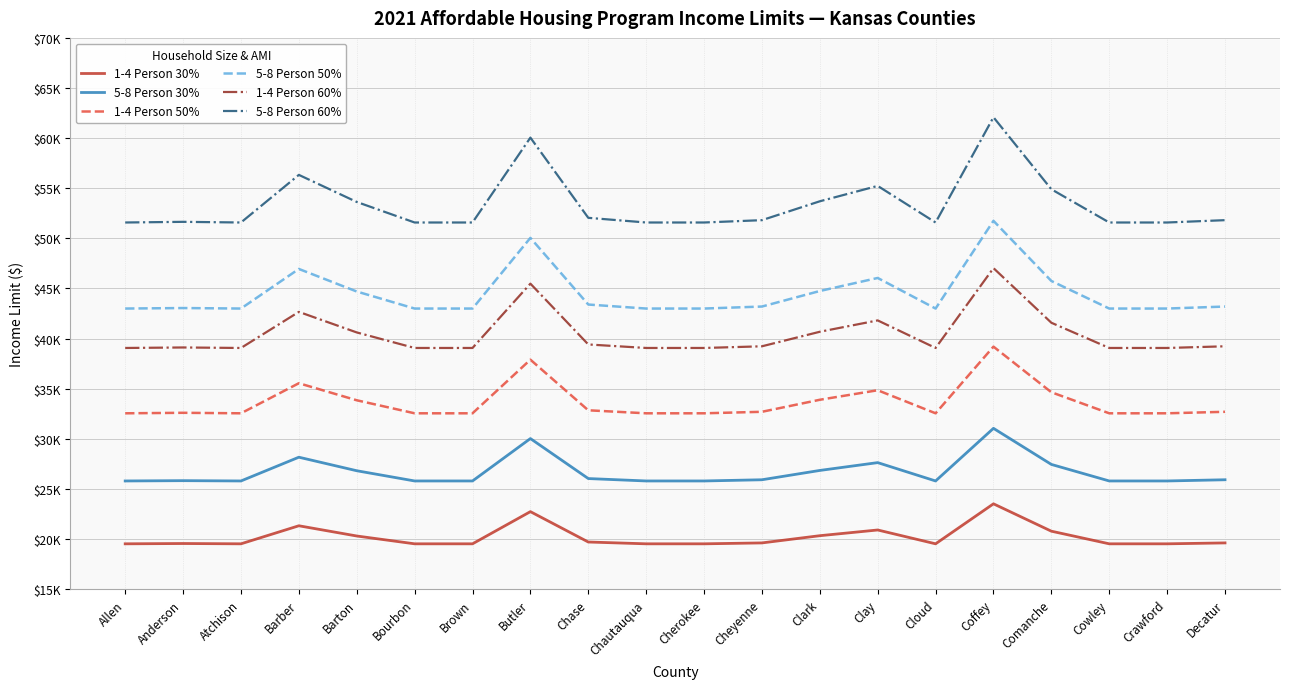

True or false: 5-8 Person 30% has more than 0 points higher than both neighbors.

True